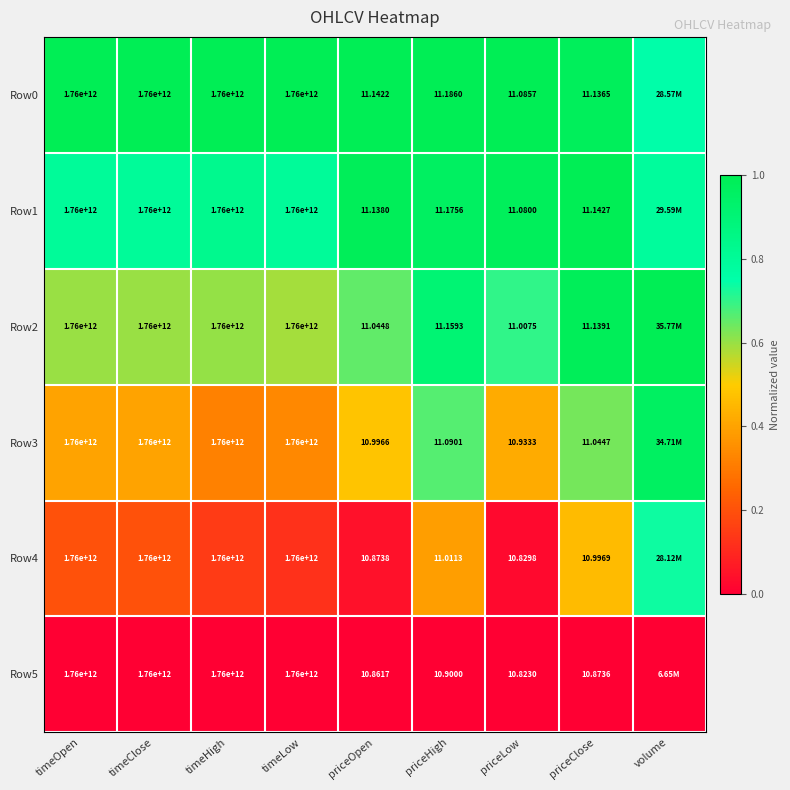

True or false: Row2 has a value of 1.0 at volume.

True